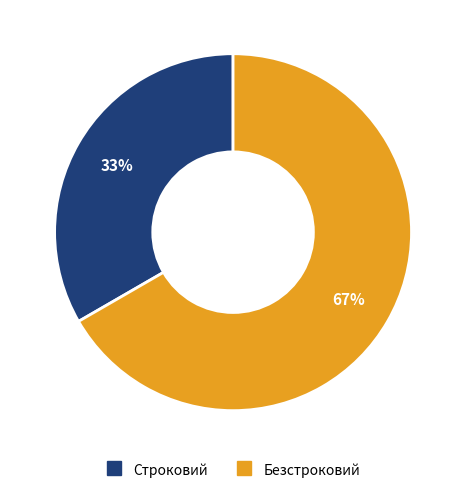

To the nearest percent, what portion does Строковий represent?

33%